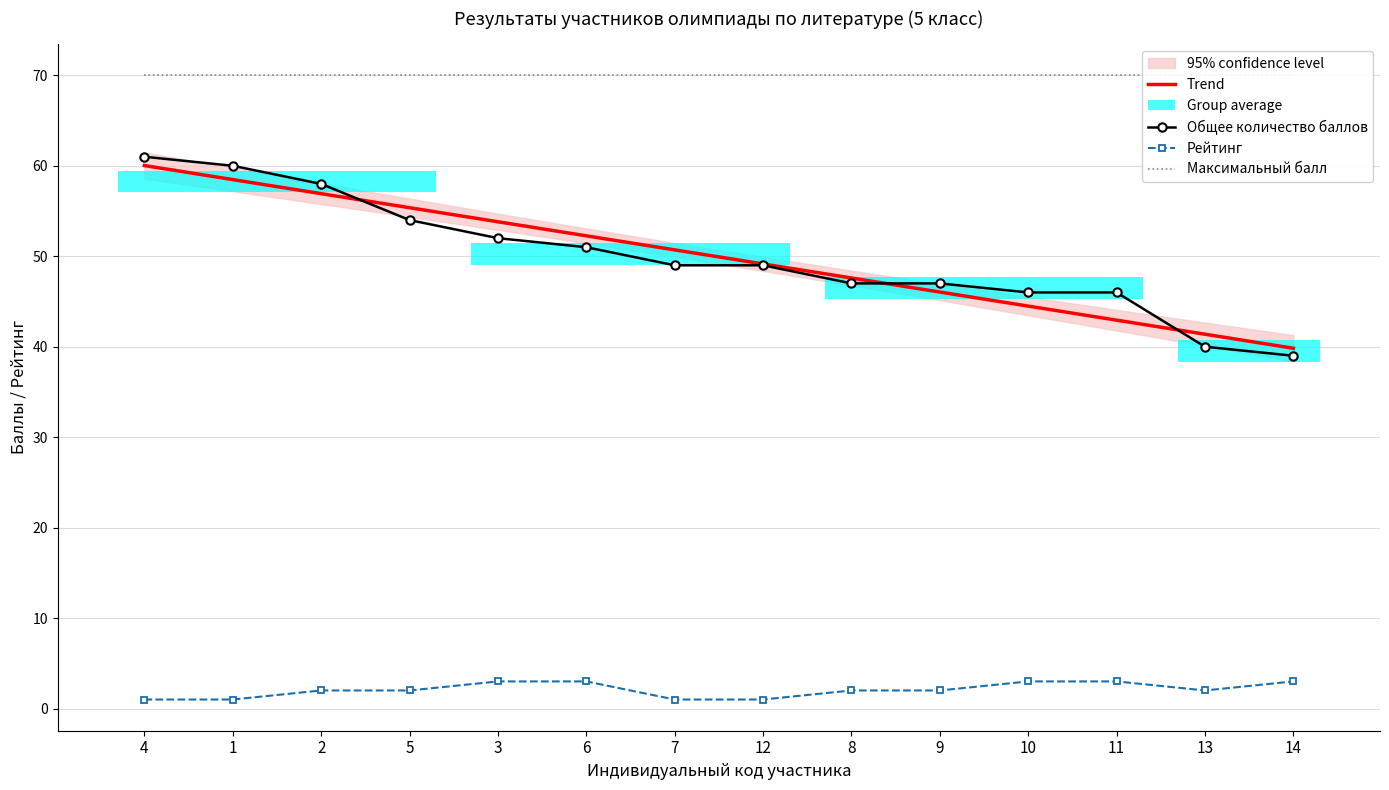

What is the value of the Trend point at the 8th from the left?

49.2